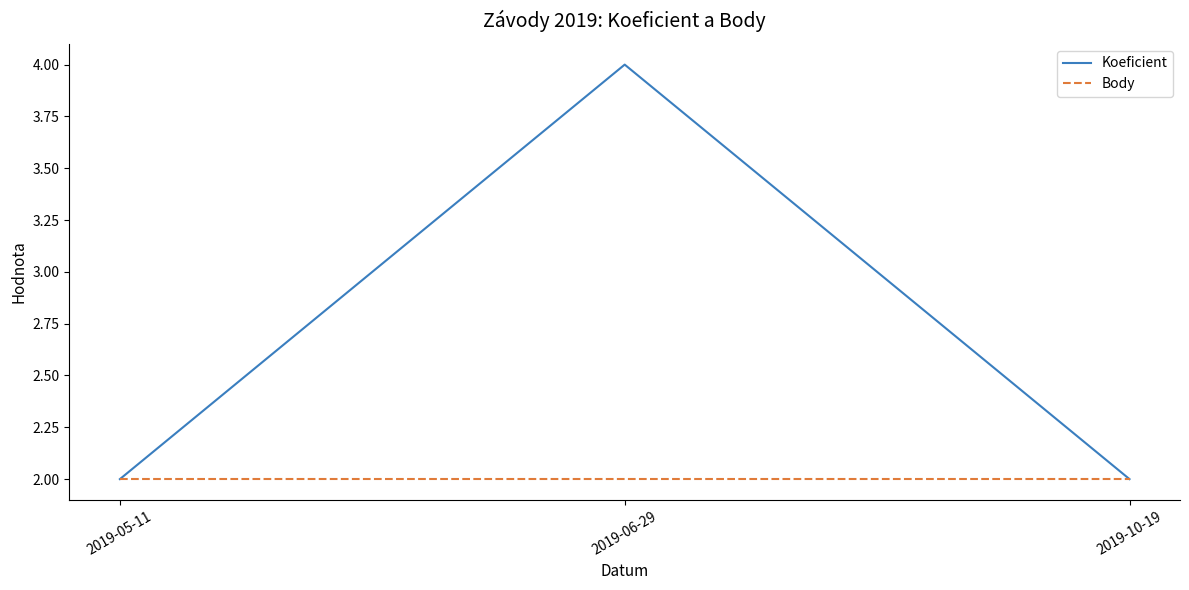

The value of Body at 2019-10-19 is 1. True or false?

False